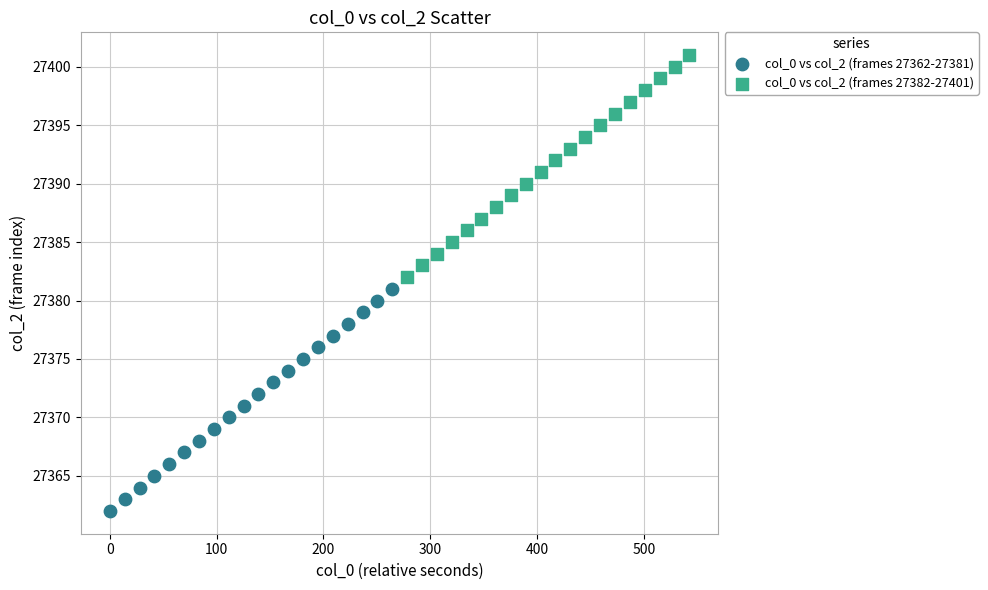

Which series reaches the minimum Y coordinate?

col_0 vs col_2 (frames 27362-27381)